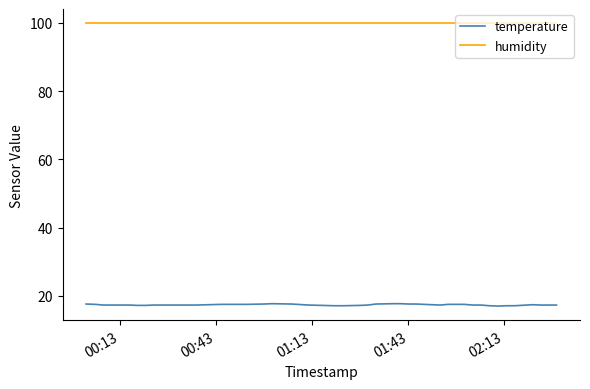

Which series has the largest total across all categories?

humidity